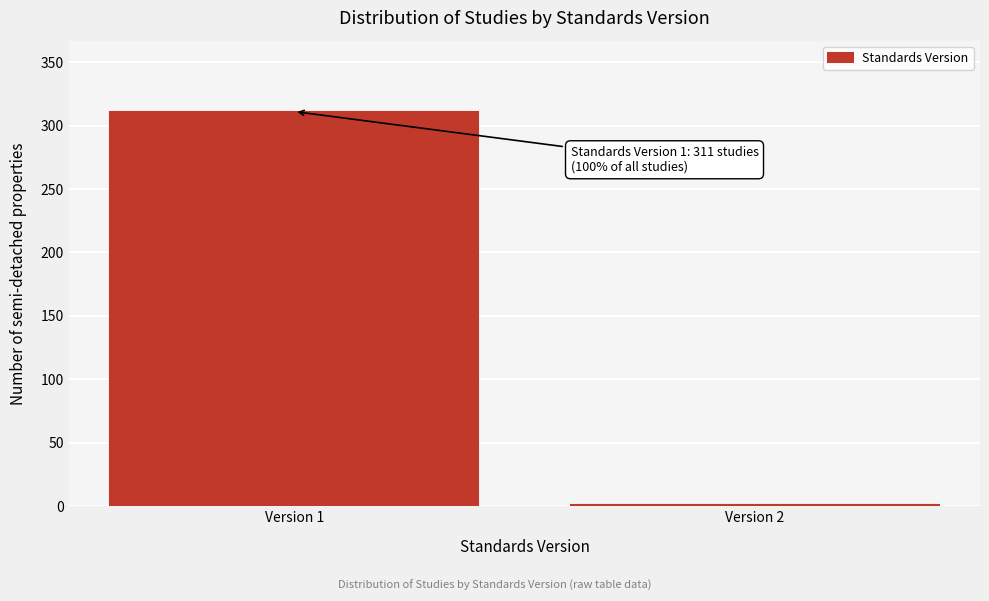

Reading left to right, extract all data points from this chart.

Version 1=311	Version 2=1